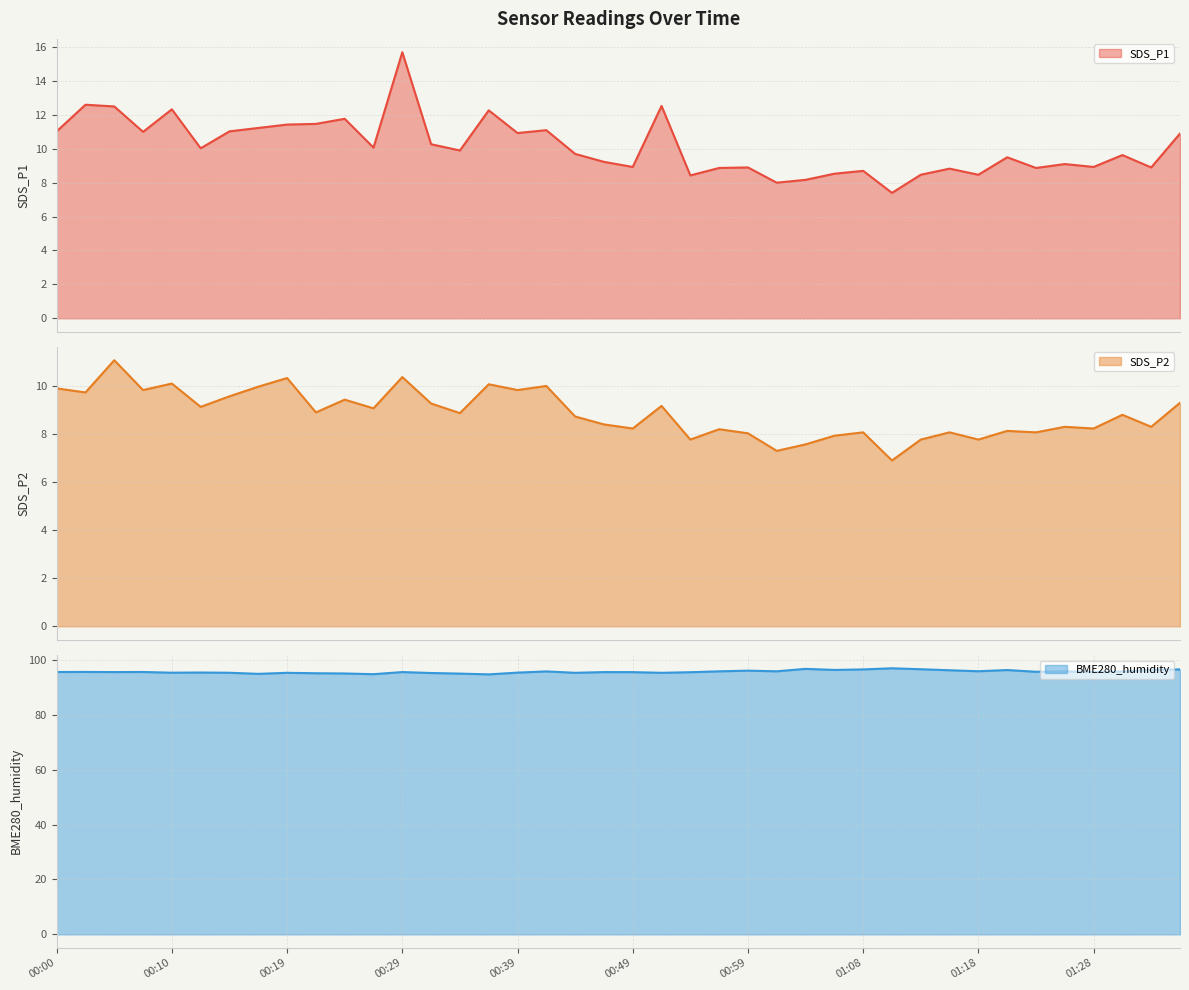

At which category does the chart reach its minimum across all series?

01:11